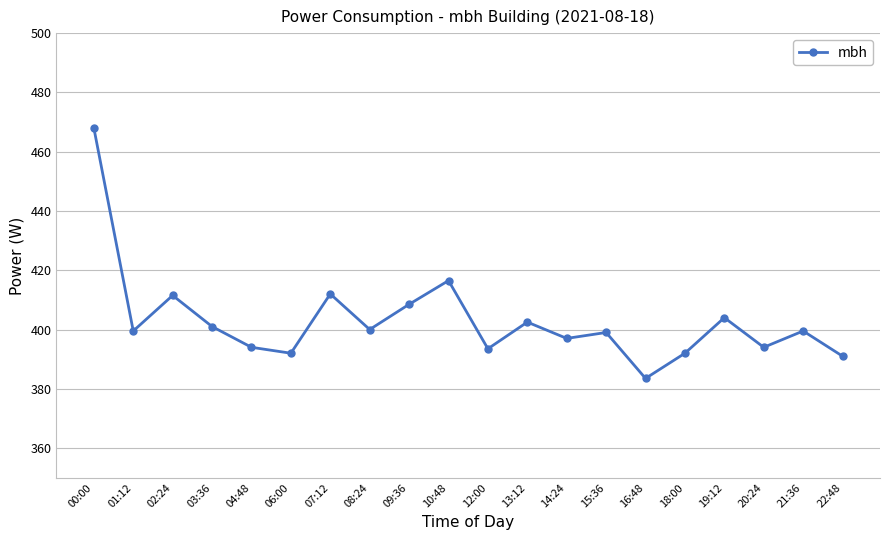

True or false: there are more than 1 points higher than both neighbors.

True